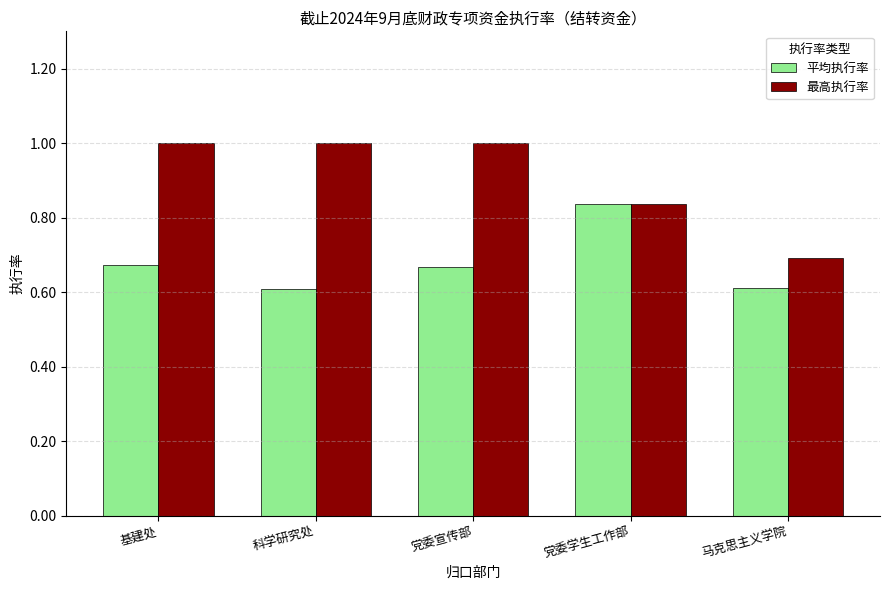

Between 科学研究处 and 党委宣传部, which series saw the biggest shift?

平均执行率